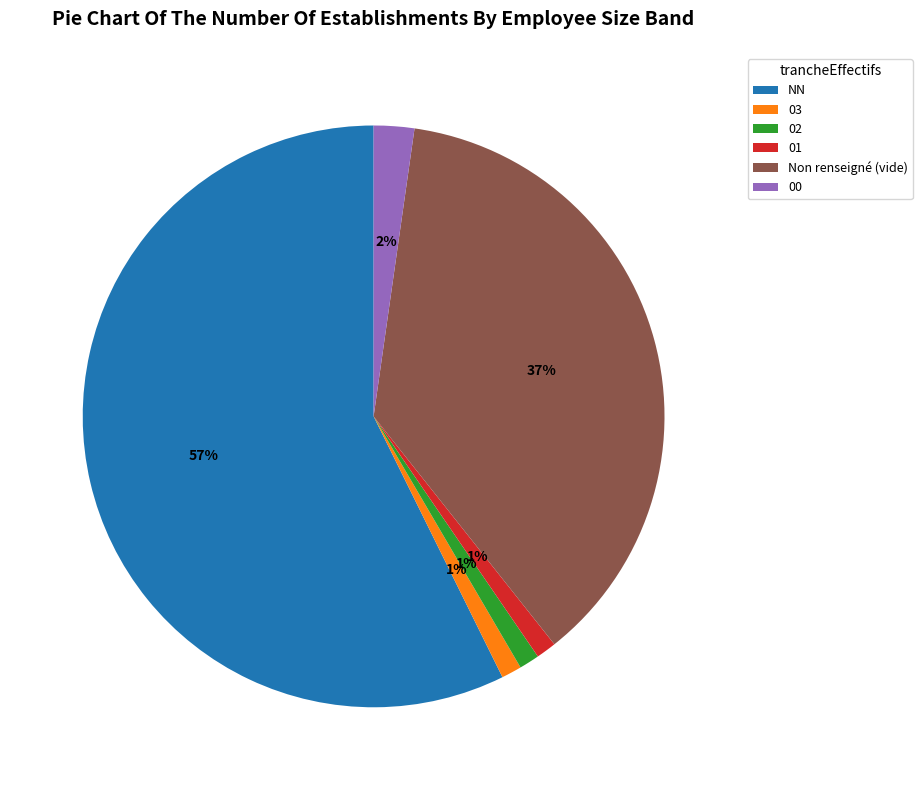

Which slice represents more than half of the pie?

NN